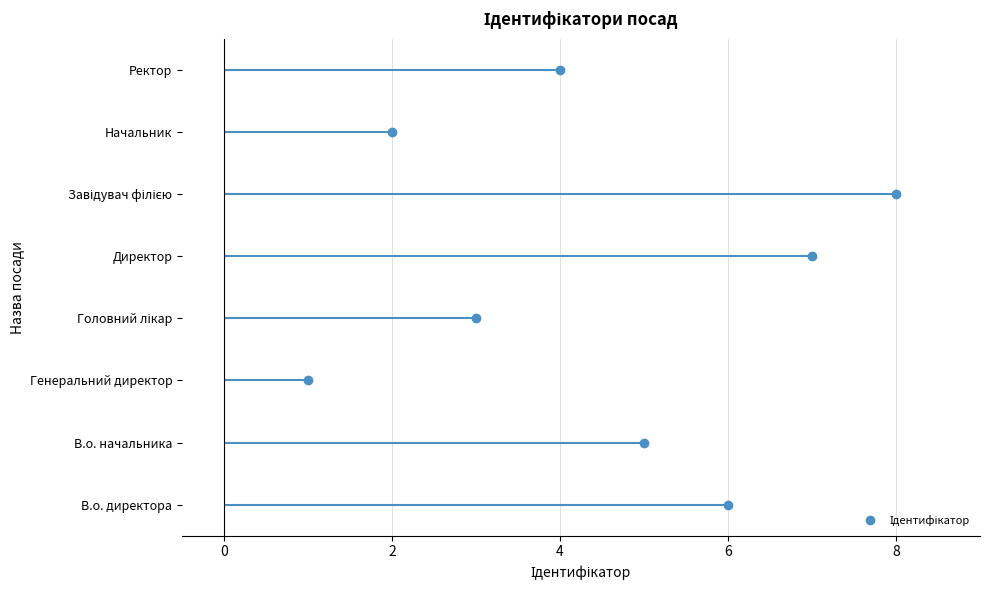

Reading right to left, list all the values displayed in this chart.

4	2	8	7	3	1	5	6